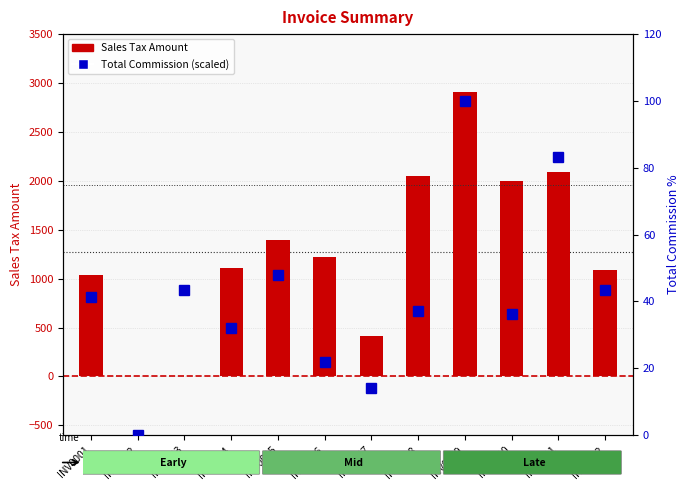

Reading right to left, transcribe all the data shown in this chart.

Sales Tax Amount: 1090.9	2090.9	2000.0	2909.1	2047.3	409.1	1218.2	1392.7	1109.1	0.0	0.0	1036.4
Total Commission (scaled): 43.4	83.2	36.2	100.0	37.0	14.1	22.0	47.9	32.1	43.4	0.0	41.2